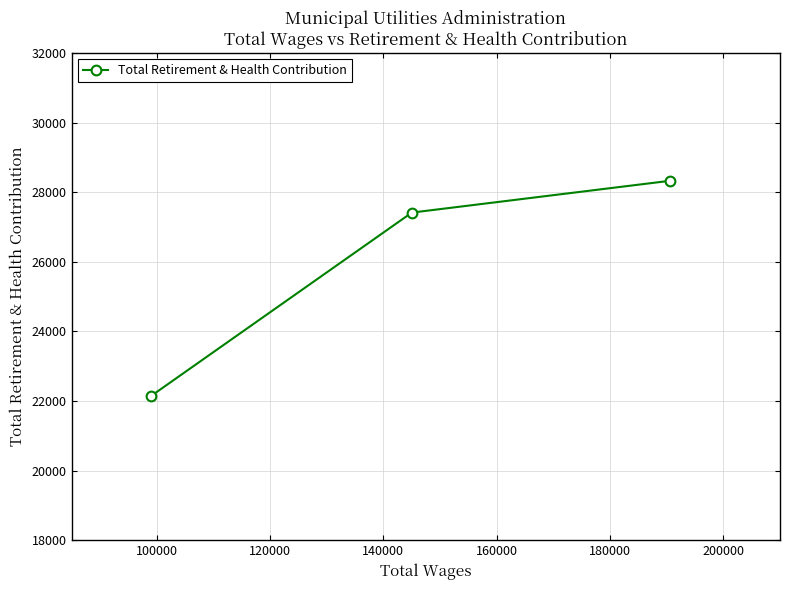

What is the value of the 2nd point from the left?

27417